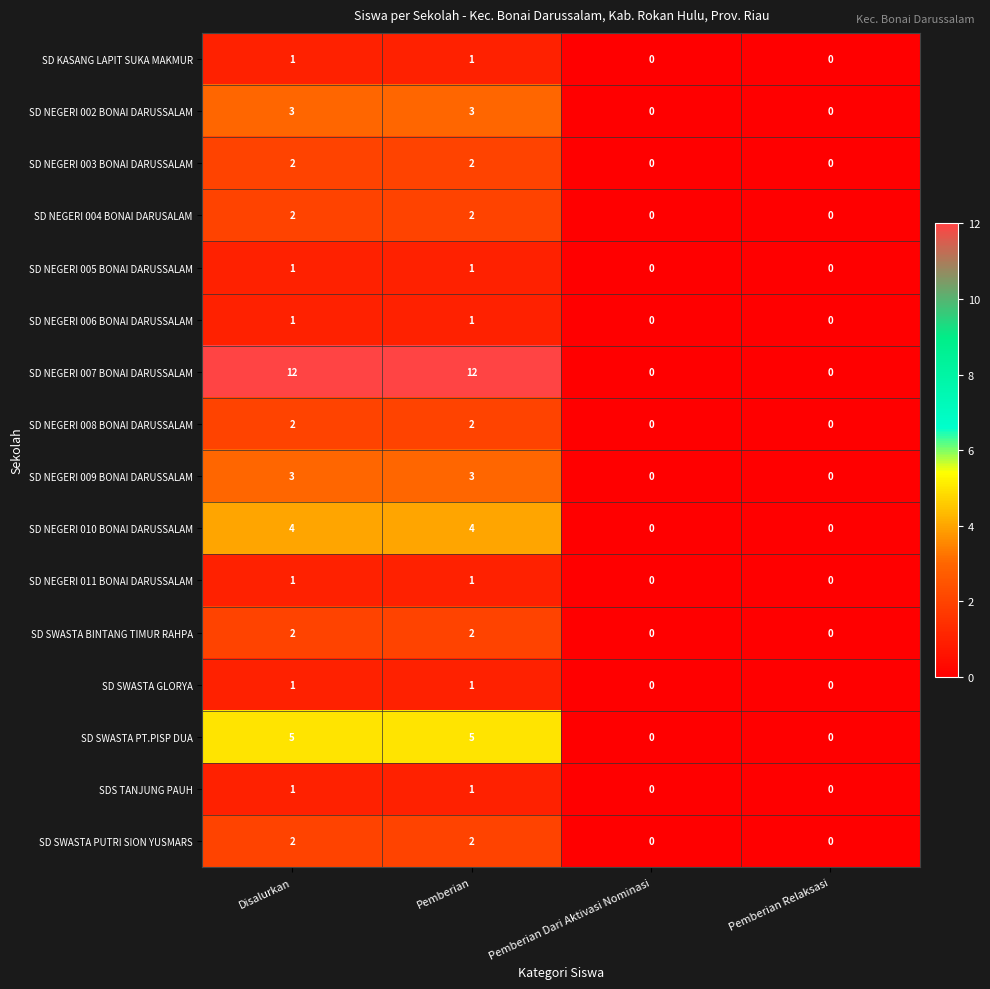

True or false: SD NEGERI 007 BONAI DARUSSALAM has a value of 17 at Pemberian.

False